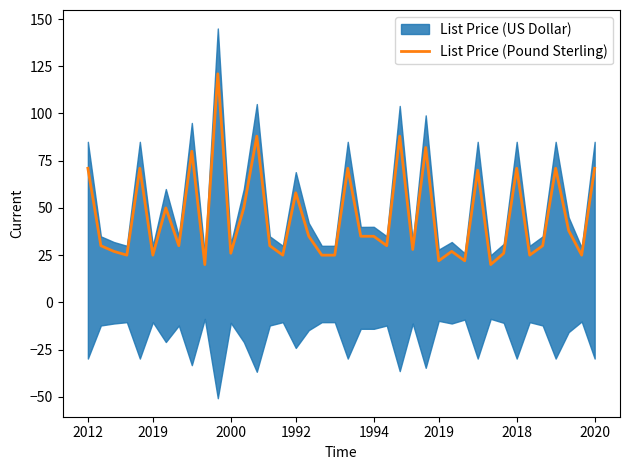

How many lines are shown in the chart?

1